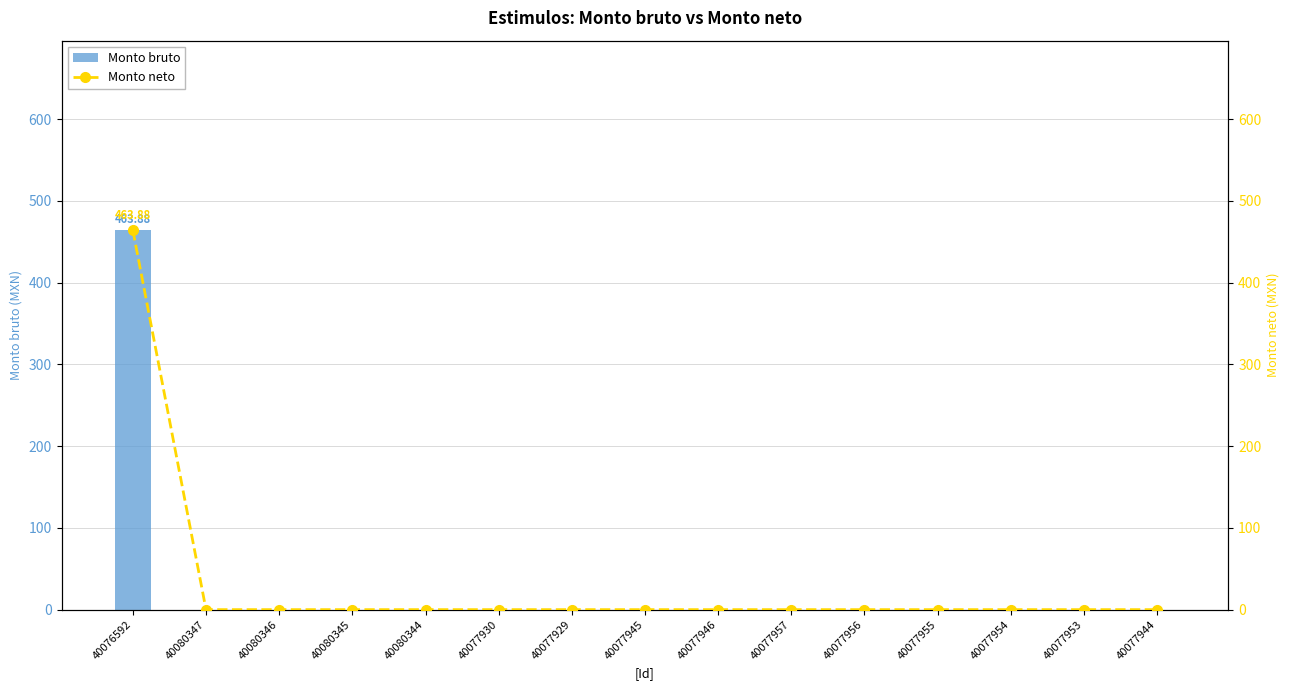

Is it true that Monto neto equals 0.0 at 40077944?

True